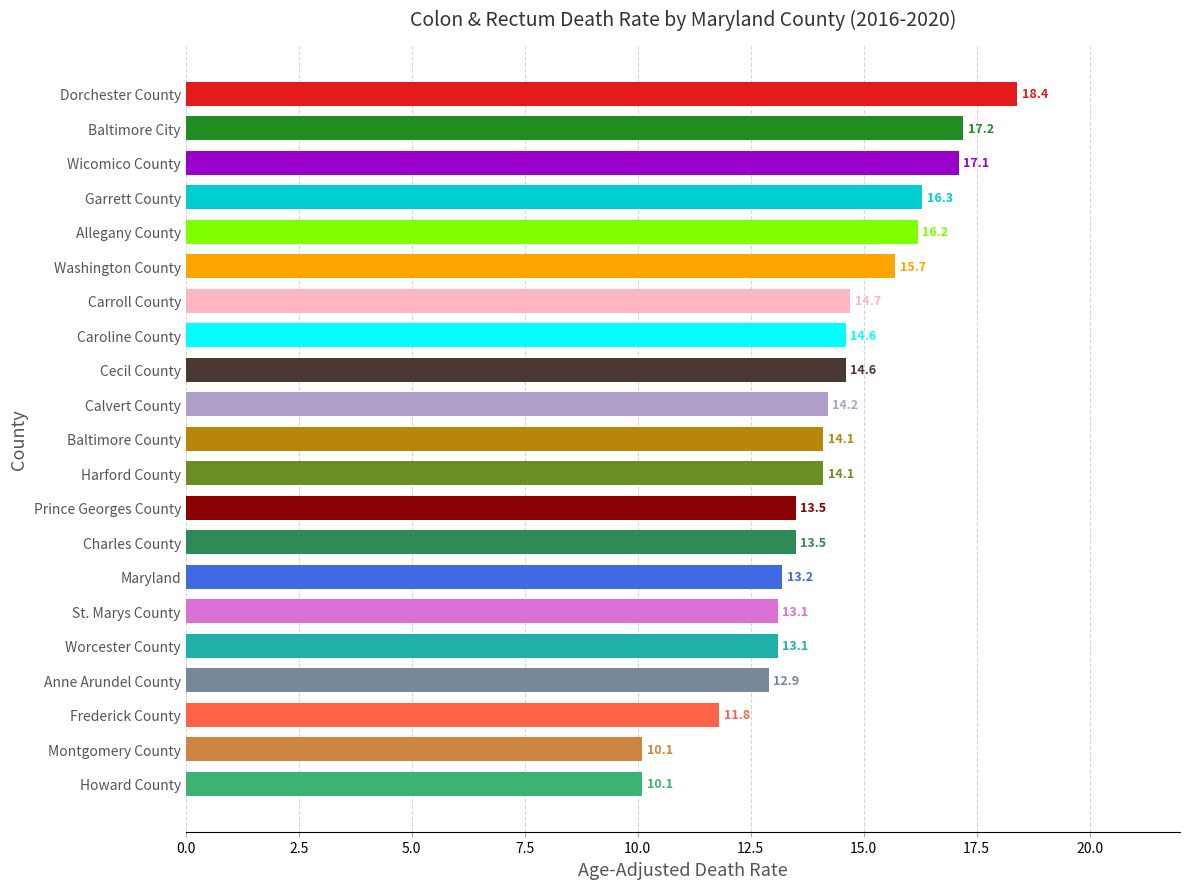

What is the average value?

14.2